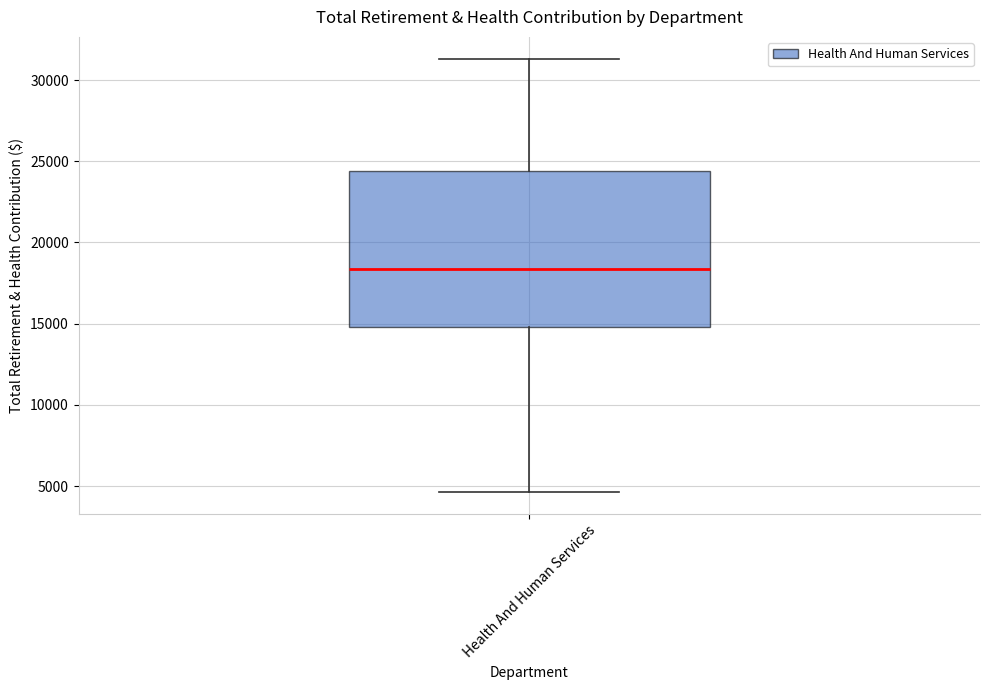

Read this box plot against the y-axis: the position of the median line, the range covered by the box, and the ends of both whiskers. The values are not printed on the chart, so give them approximately, as read against the axis.

median 18500, box 15000 to 24500, whiskers 4500 to 31500